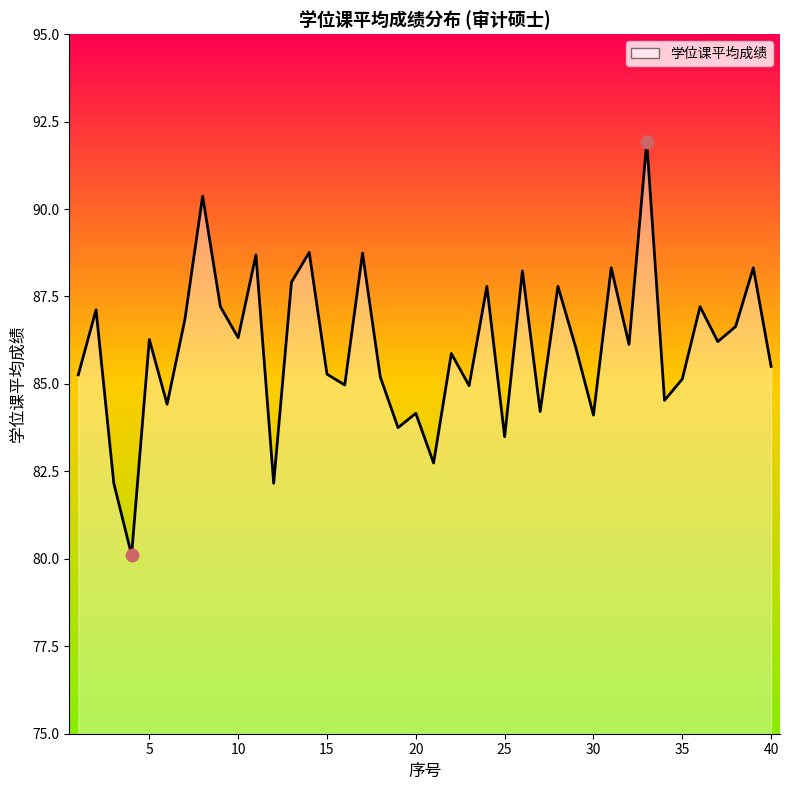

What is the difference between the maximum and minimum values?

11.8